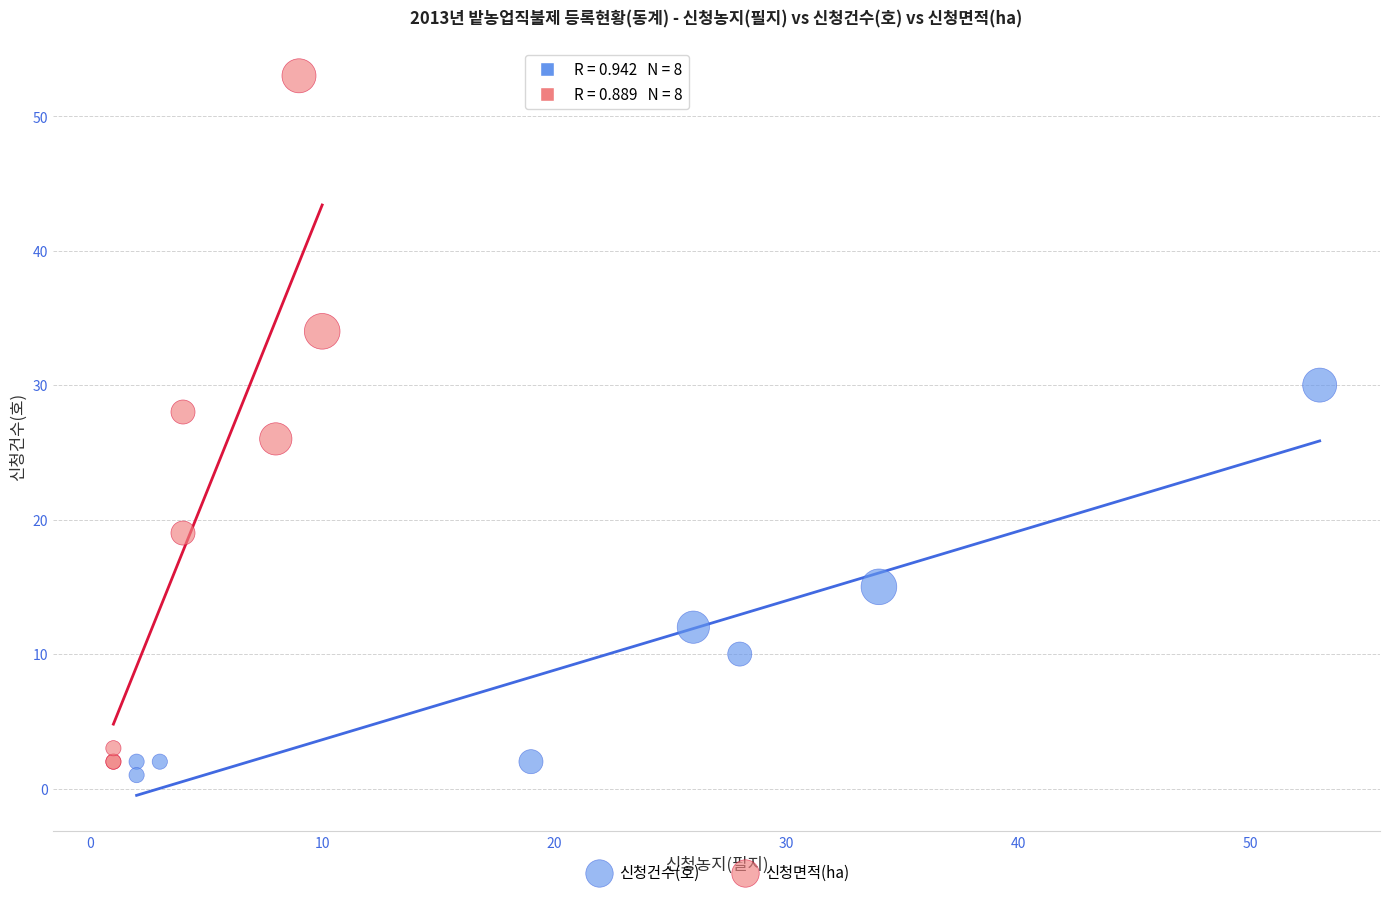

Which series has the largest Y range (max minus min)?

신청면적(ha)